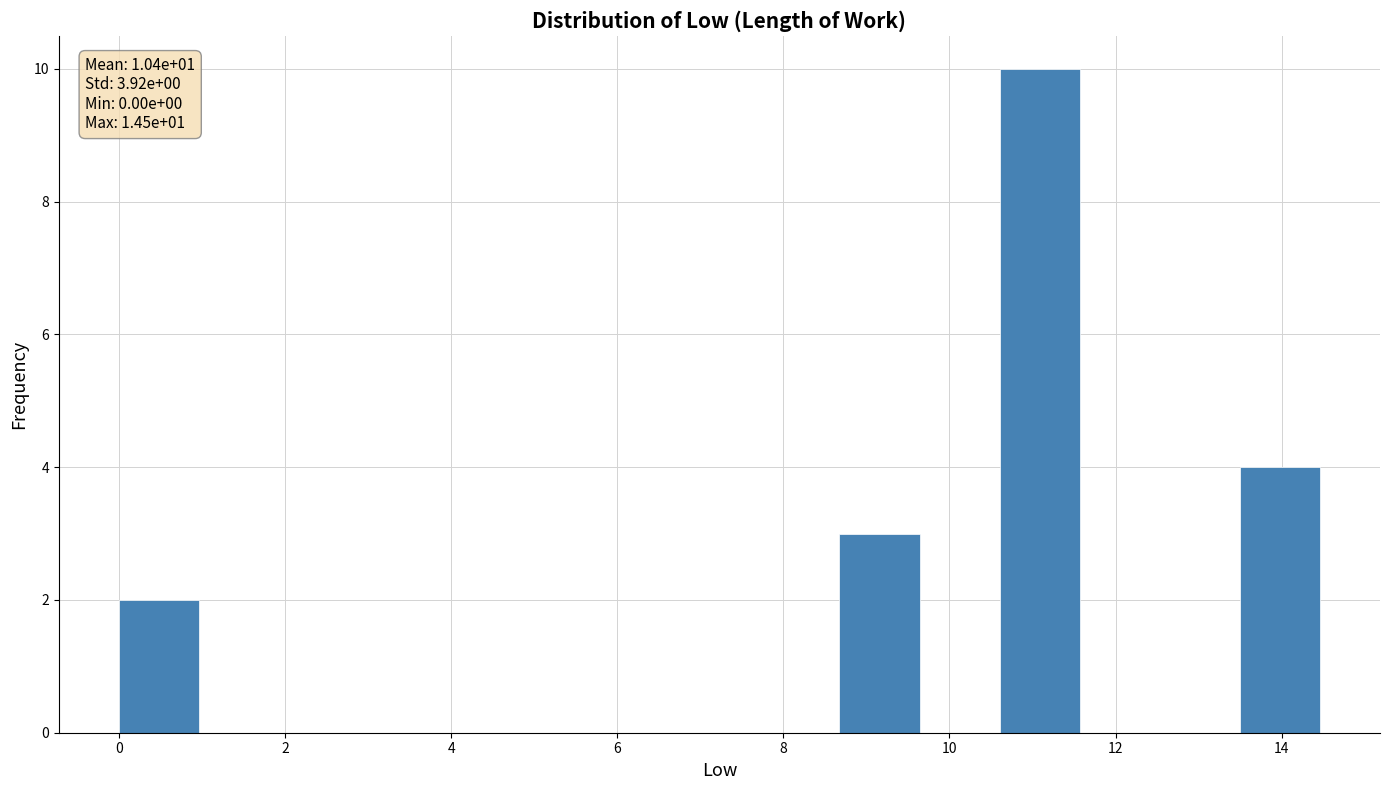

Over which range of the x-axis is the bar tallest?

10.6 to 11.6